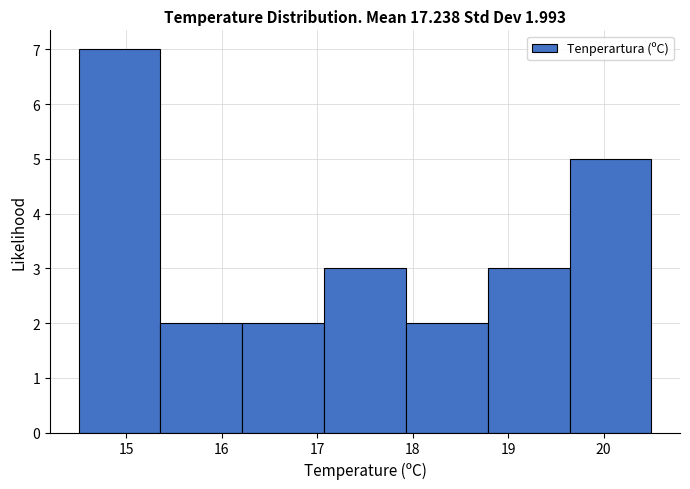

Over which range of the x-axis is the bar tallest?

14.5 to 15.4